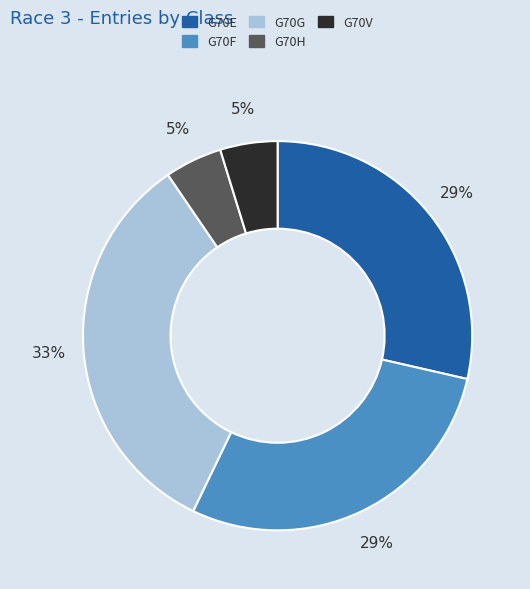

Is G70F the majority of the pie?

No